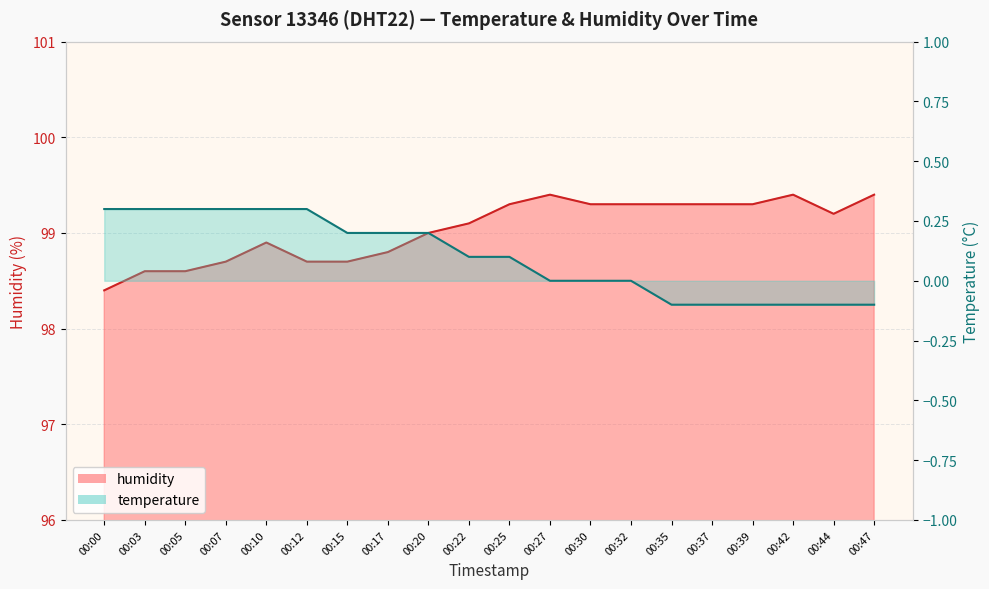

Reading left to right, what are all the values shown in this chart?

humidity: 98.4	98.6	98.6	98.7	98.9	98.7	98.7	98.8	99.0	99.1	99.3	99.4	99.3	99.3	99.3	99.3	99.3	99.4	99.2	99.4
temperature: 0.3	0.3	0.3	0.3	0.3	0.3	0.2	0.2	0.2	0.1	0.1	0.0	0.0	0.0	-0.1	-0.1	-0.1	-0.1	-0.1	-0.1